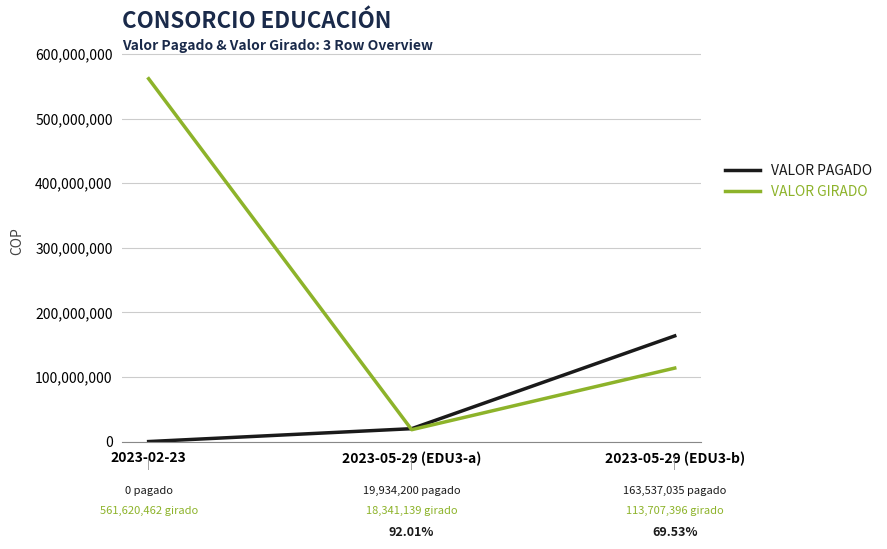

How many values in the VALOR PAGADO series are below 19934200?

1